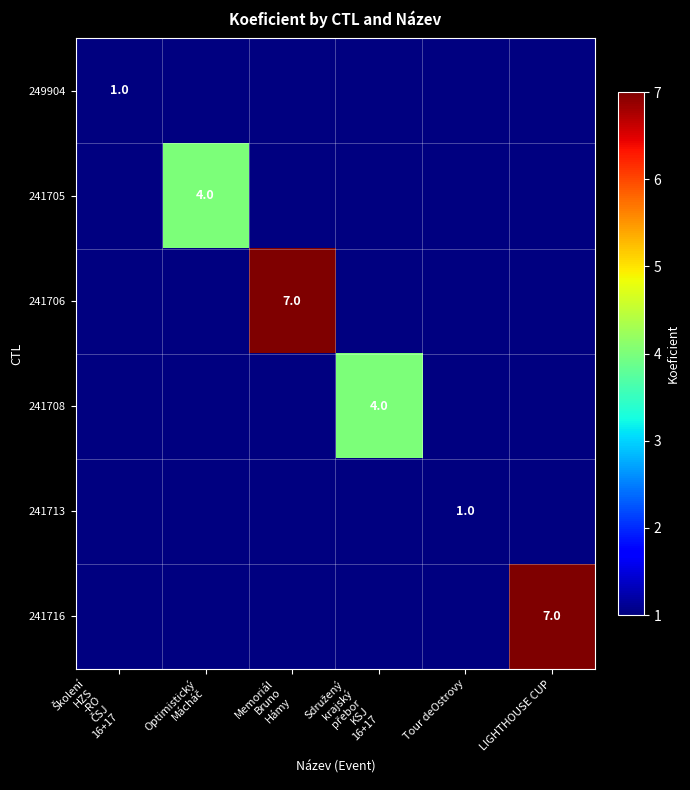

How many categories are shown in the chart?

6